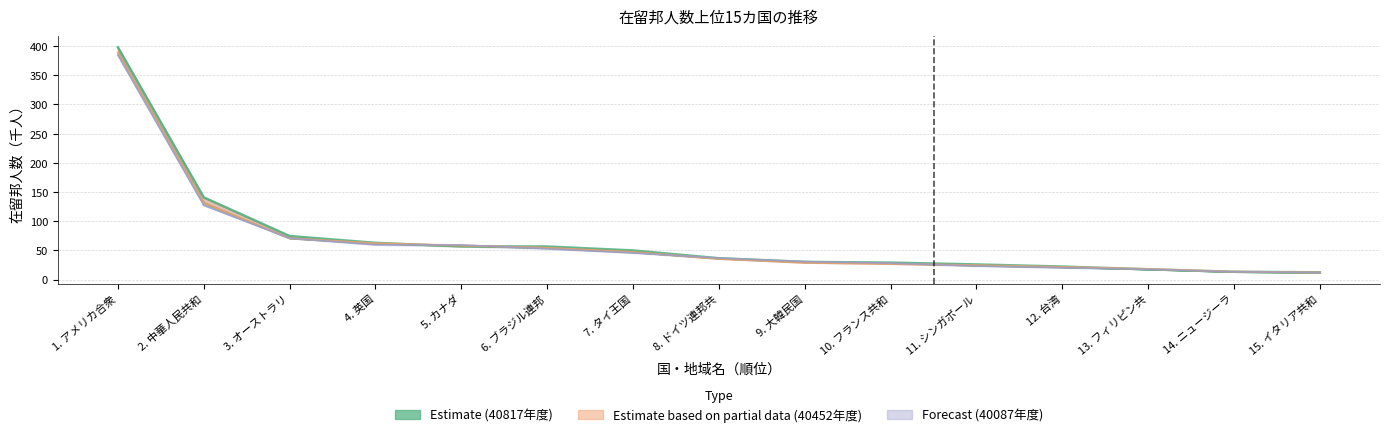

Which series has the largest total across all categories?

year_40817